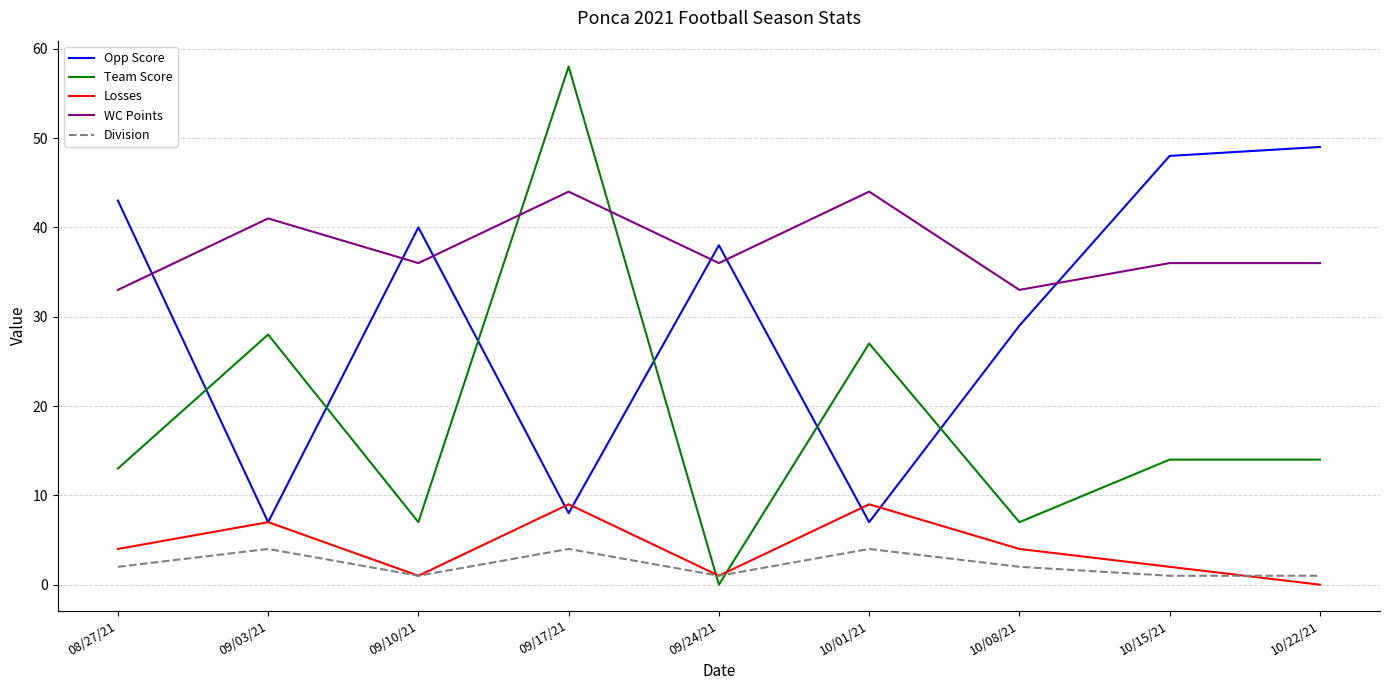

What is the highest value of the Division series?

4